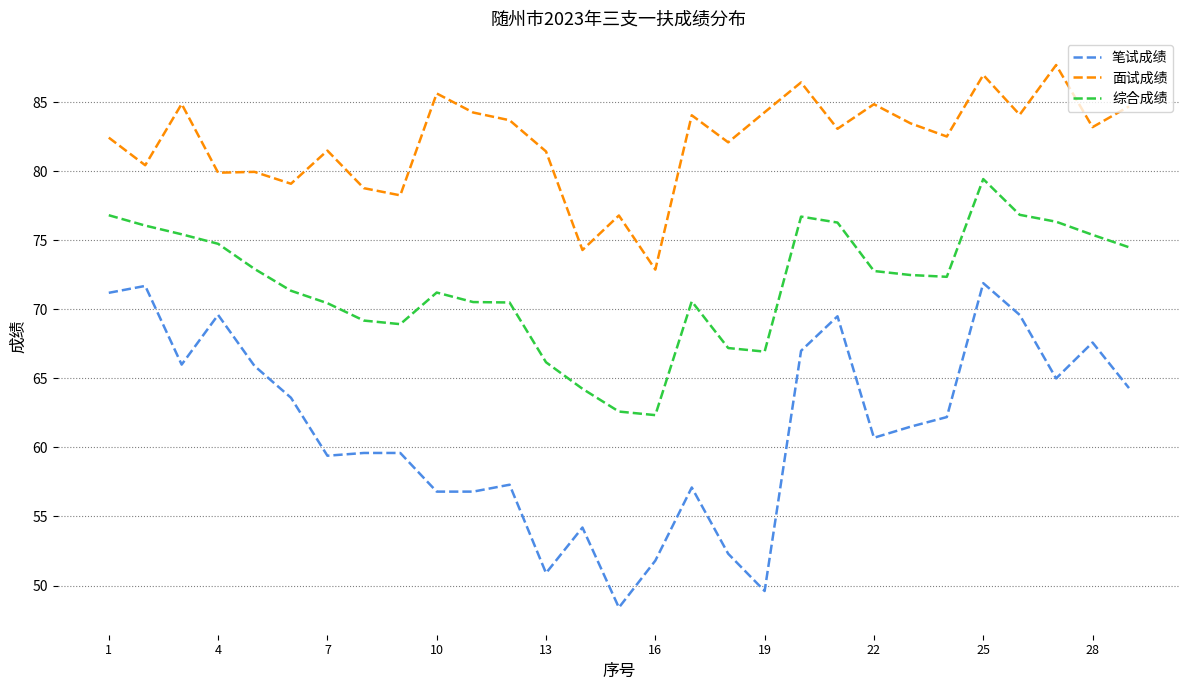

Rank the series by their average value, from lowest to highest.

笔试成绩, 综合成绩, 面试成绩